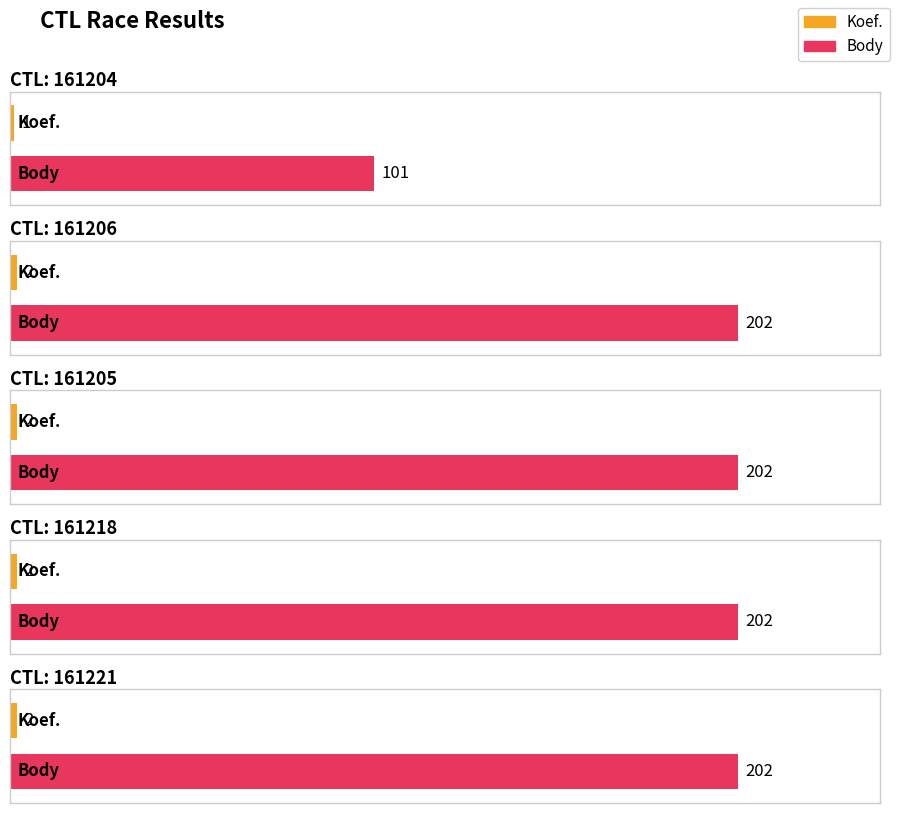

What is the difference between the Body values at 161205 and 161204?

101